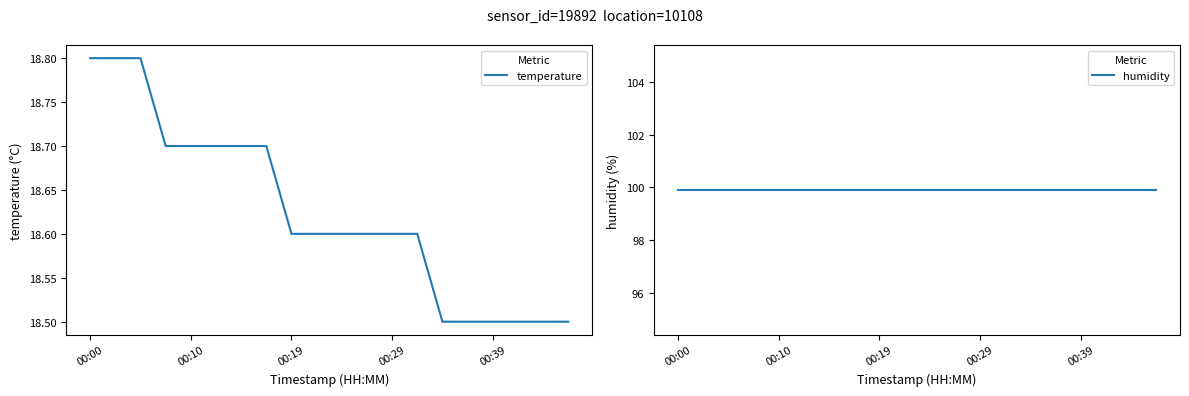

What is the label of the 9th point from the right?

11